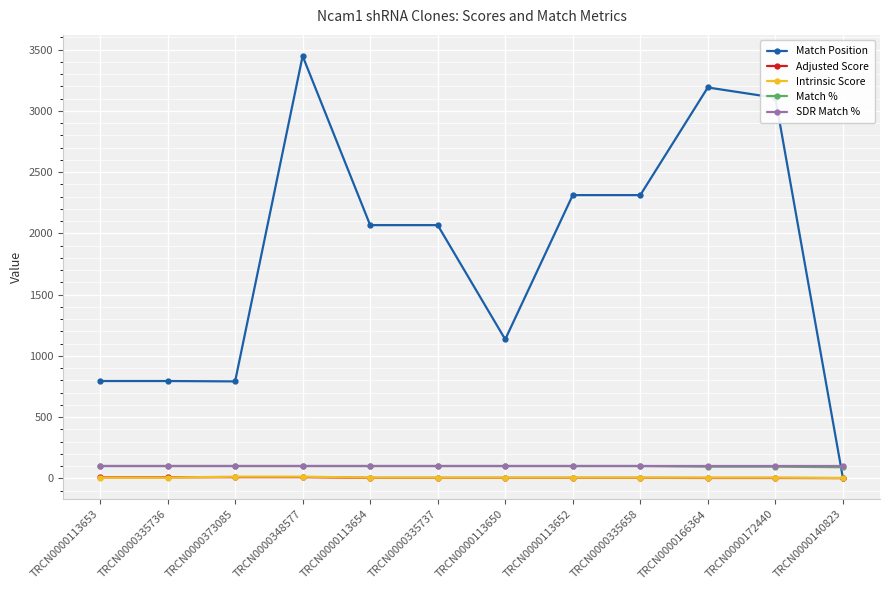

What is the total value across all series at TRCN0000373085?

1013.4